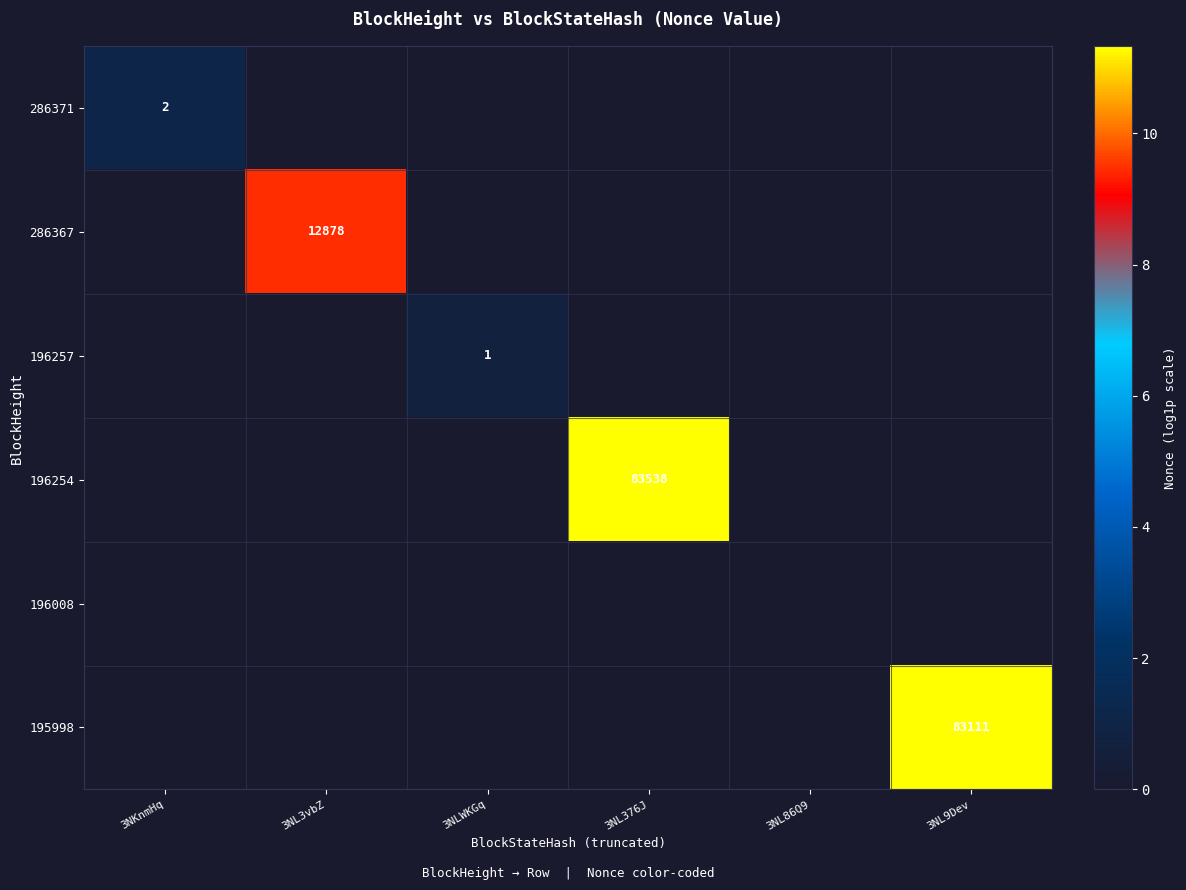

Is it true that 196254 equals 132958 at 3NL376J?

False